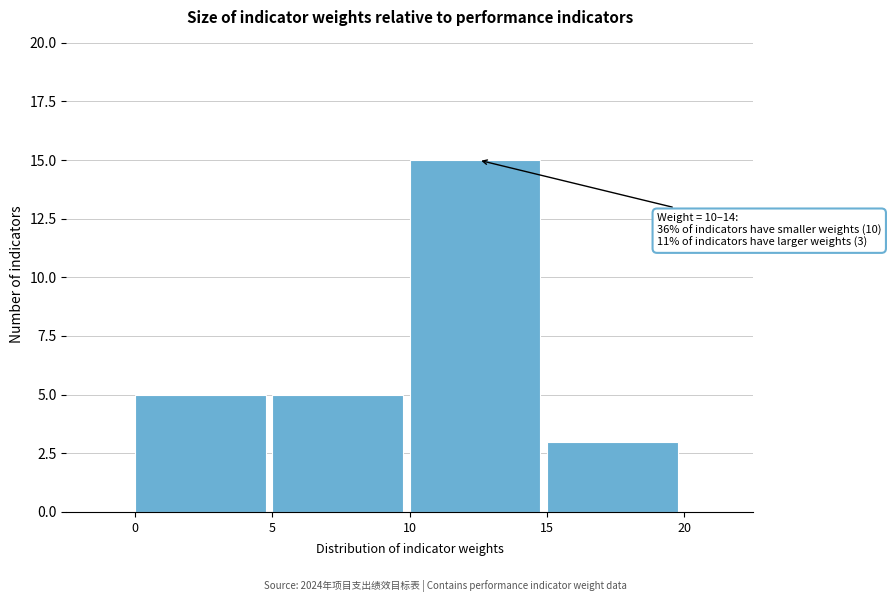

Over which range of the x-axis is the bar tallest?

10 to 15